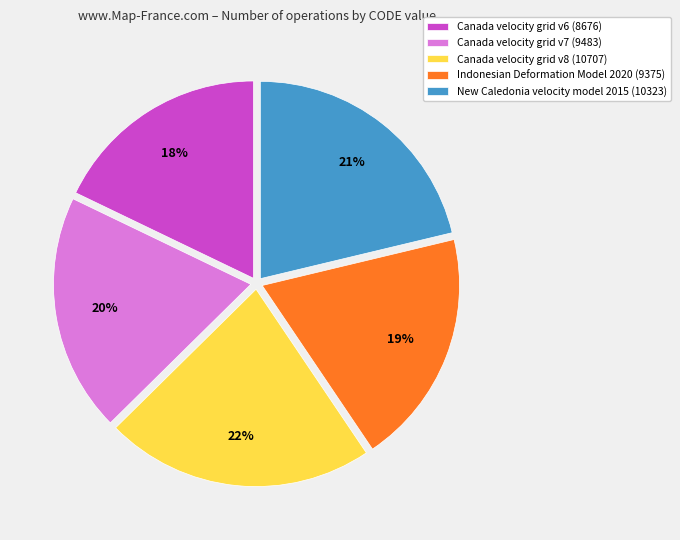

Is it true that Indonesian Deformation Model 2020 is 30% of the pie?

False